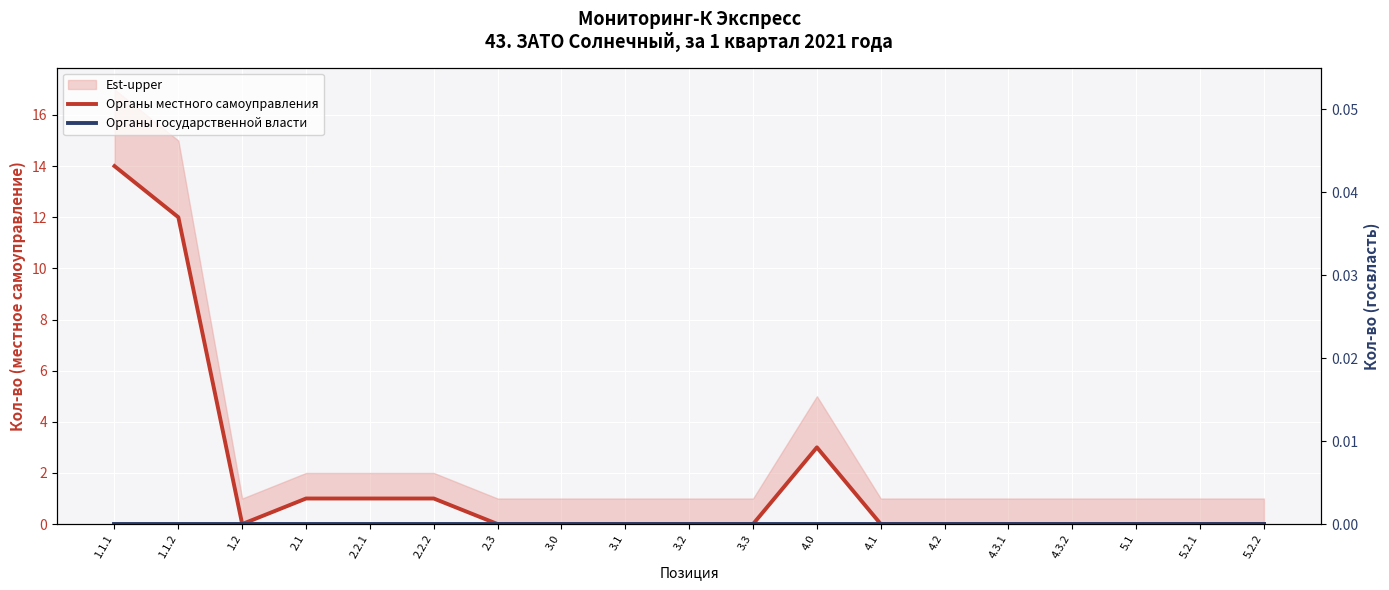

True or false: Органы государственной власти and Органы местного самоуправления cross at least once.

False